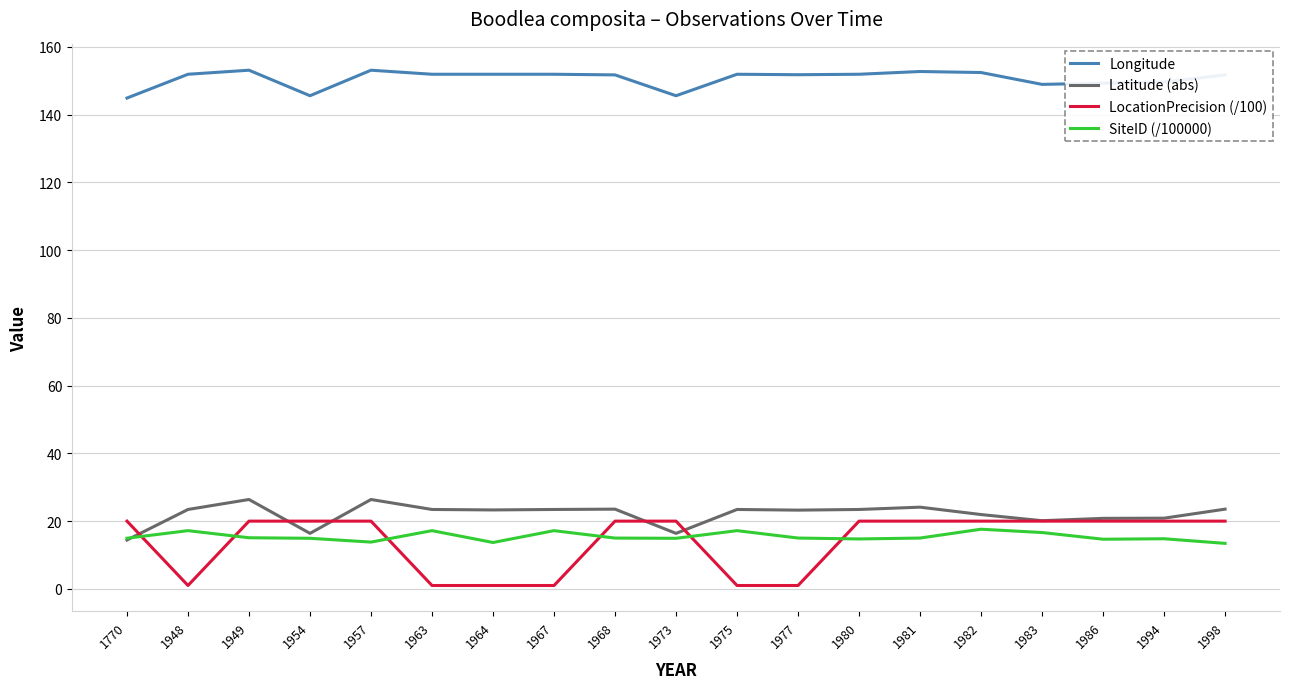

How many series are shown in this chart?

4